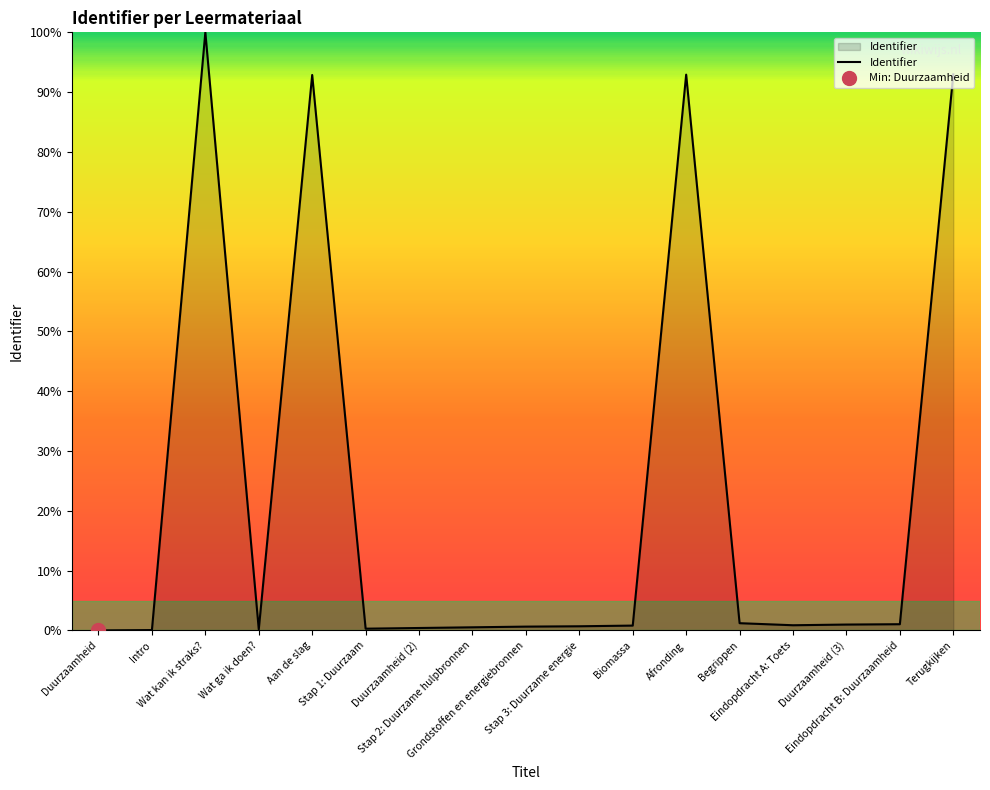

How many distinct data groups are displayed?

1